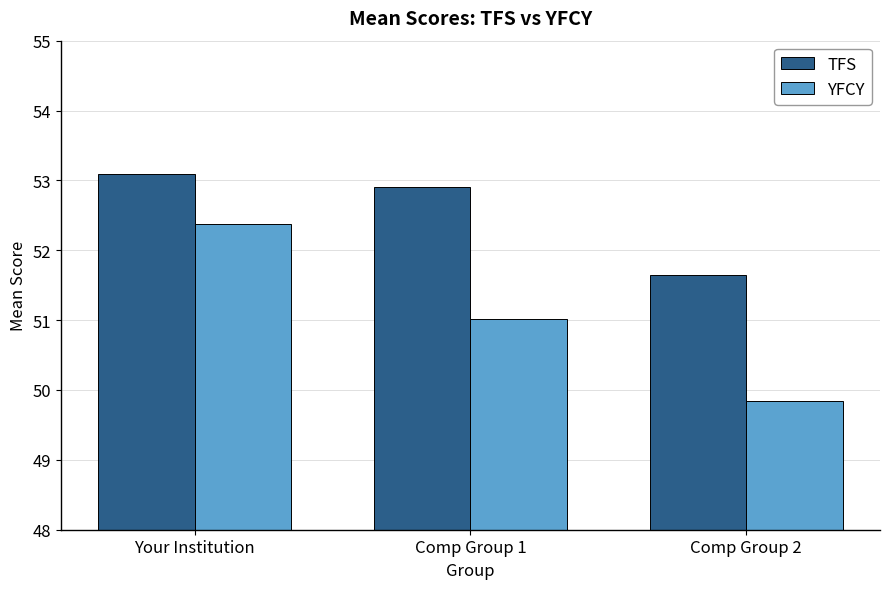

What is the value of the YFCY bar at the 1st from the left?

52.4